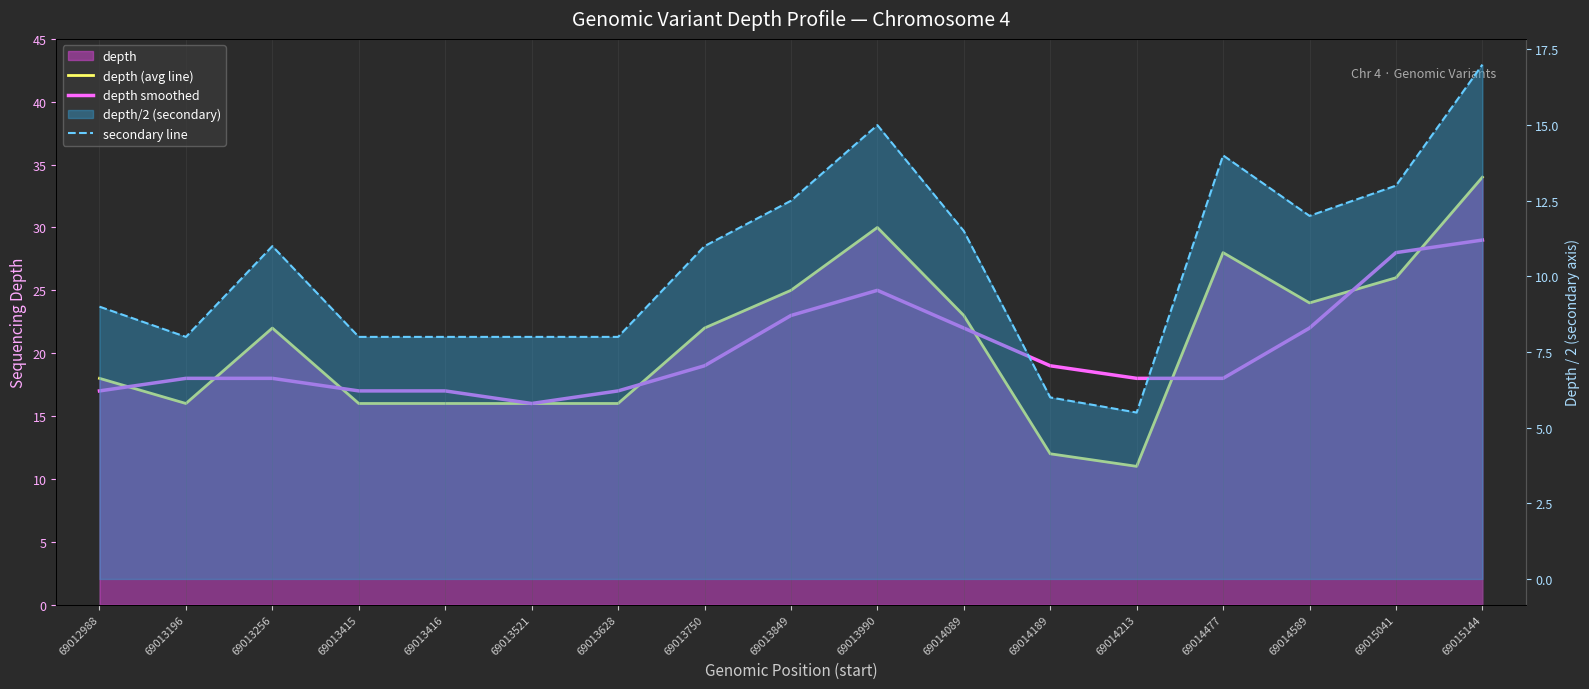

True or false: depth (avg line) and depth smoothed intersect in this chart.

True